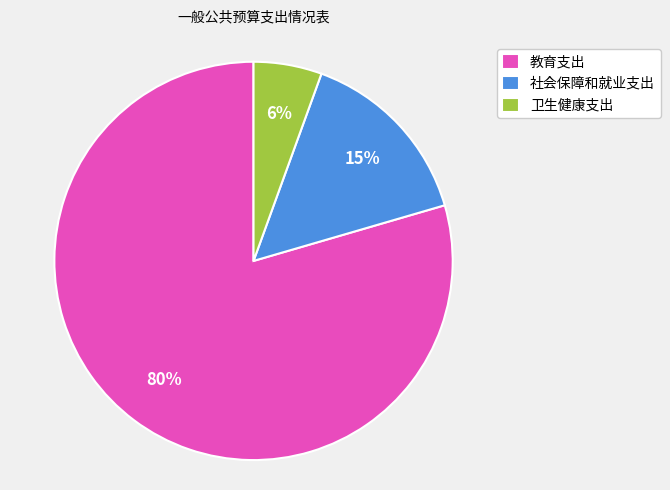

Do 社会保障和就业支出 and 卫生健康支出 together represent more than half of the pie?

No